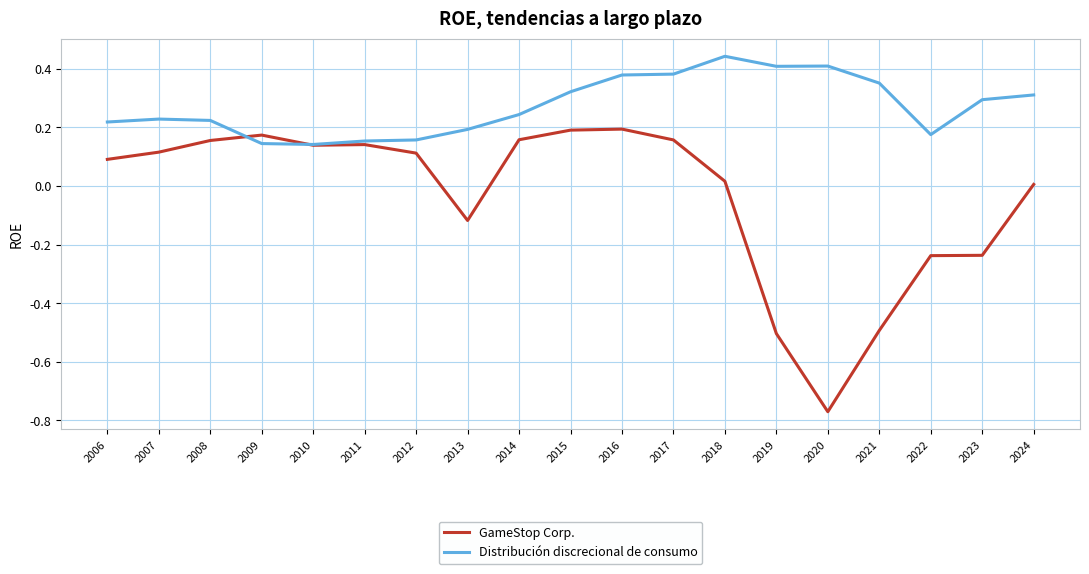

What is the sum of the Distribución discrecional de consumo values at 2015 and 2016?

0.7